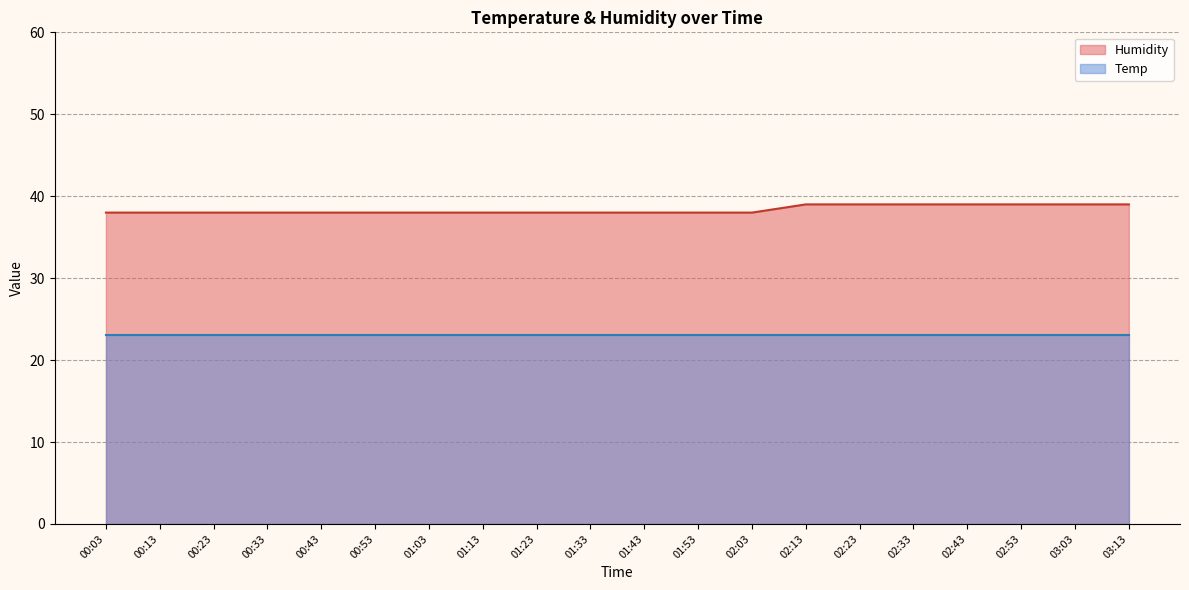

What is the spread (max minus min) of values at 02:03?

15